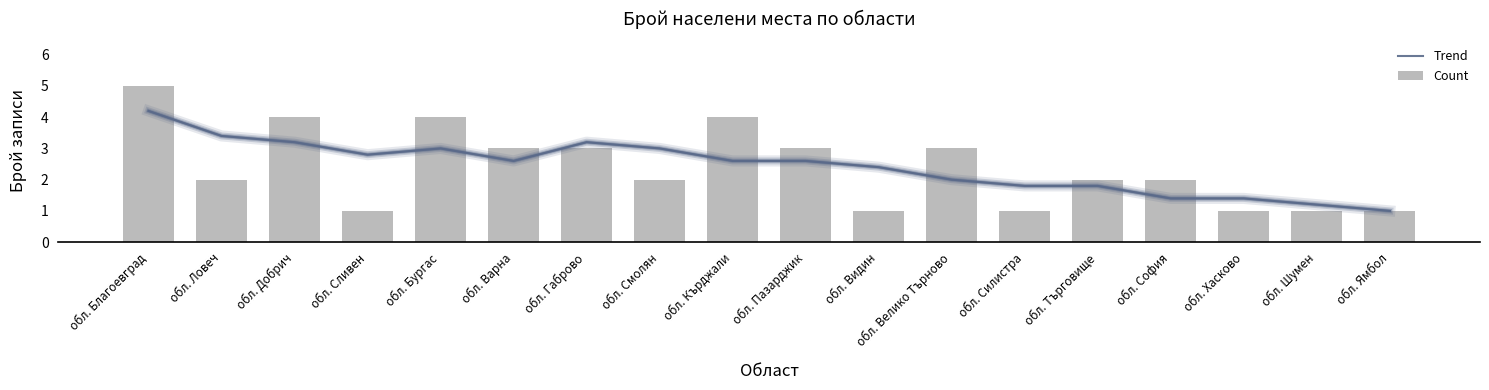

Between обл. Шумен and обл. Видин, which is larger?

обл. Видин